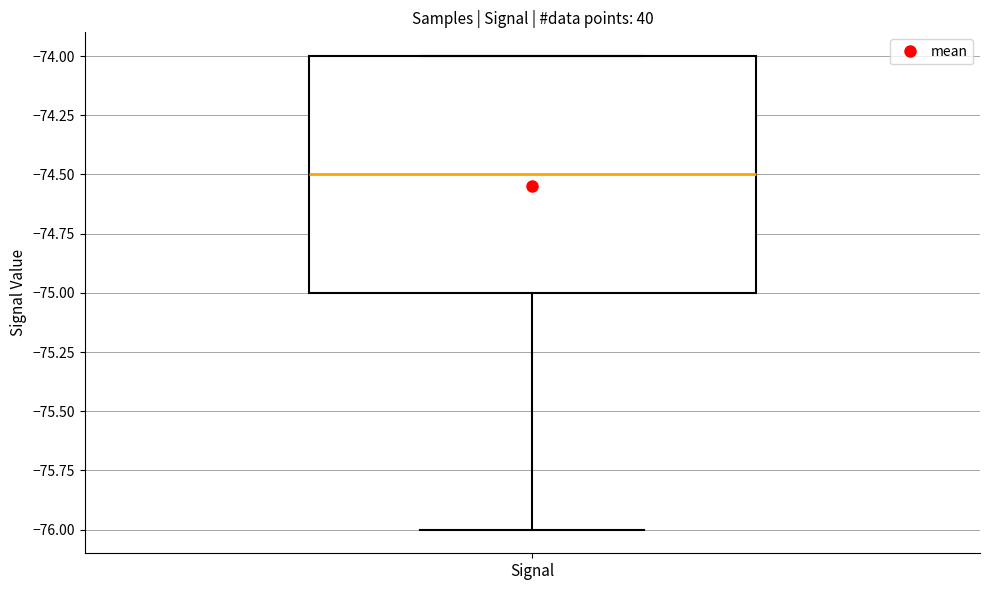

Transcribe this box plot: give where the median line is, the range the box spans, and where the two whiskers end, as read against the y-axis. The values are not printed on the chart, so give them approximately, as read against the axis.

median -74.5, box -75.0 to -74.0, whiskers -76.0 to -74.0